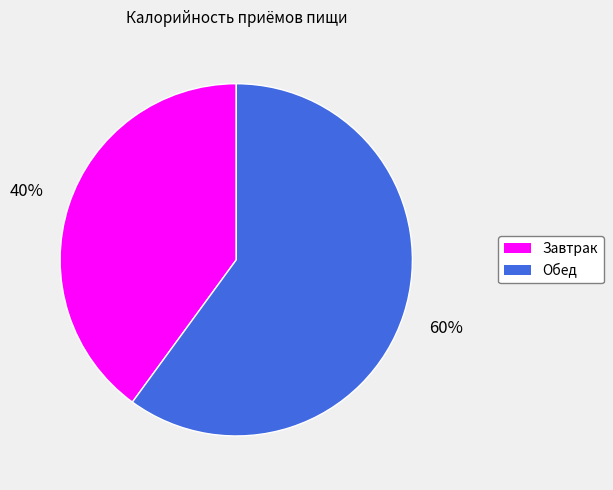

To the nearest percent, what portion does Обед represent?

60%